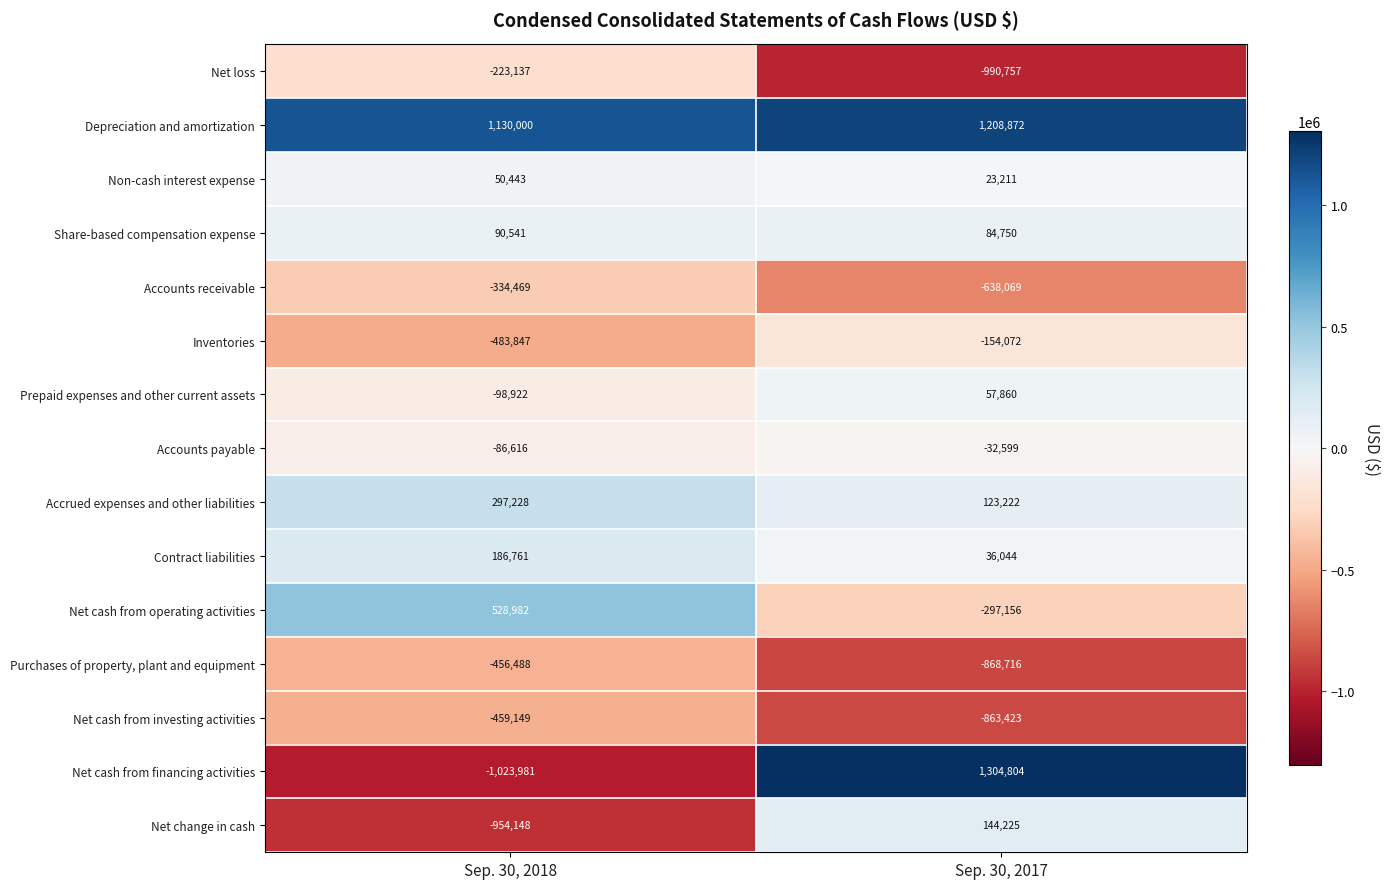

How many series are shown in this chart?

15